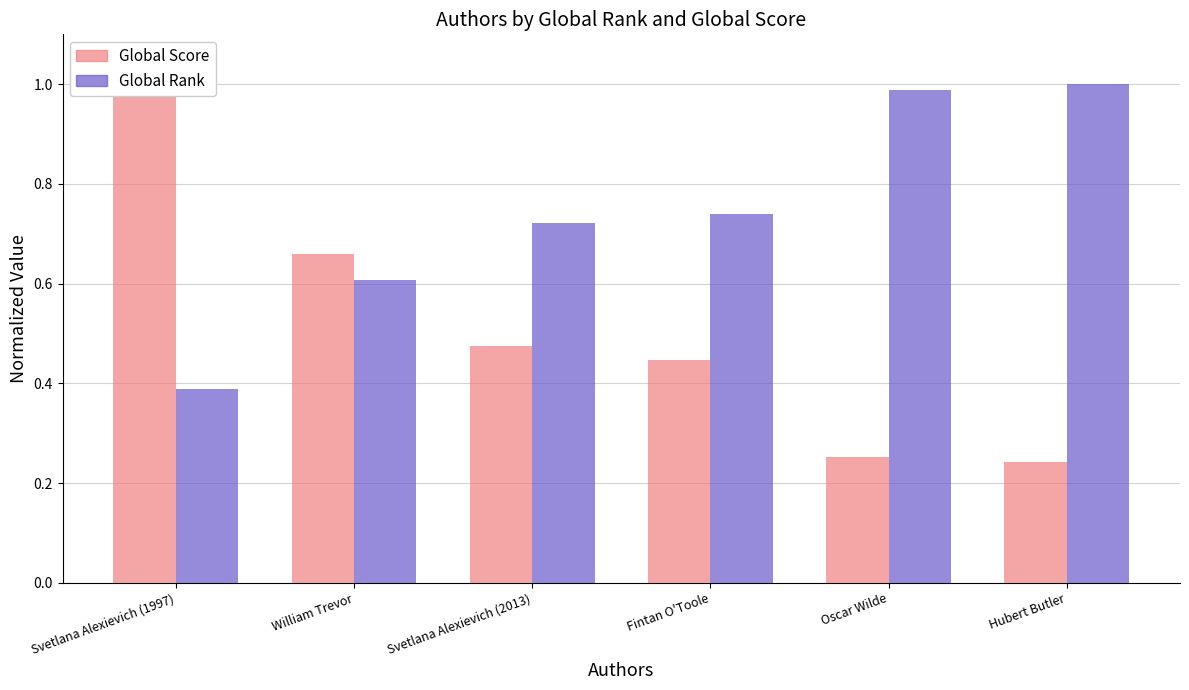

Between Svetlana Alexievich (1997) and Hubert Butler, which series saw the biggest shift?

Global Score